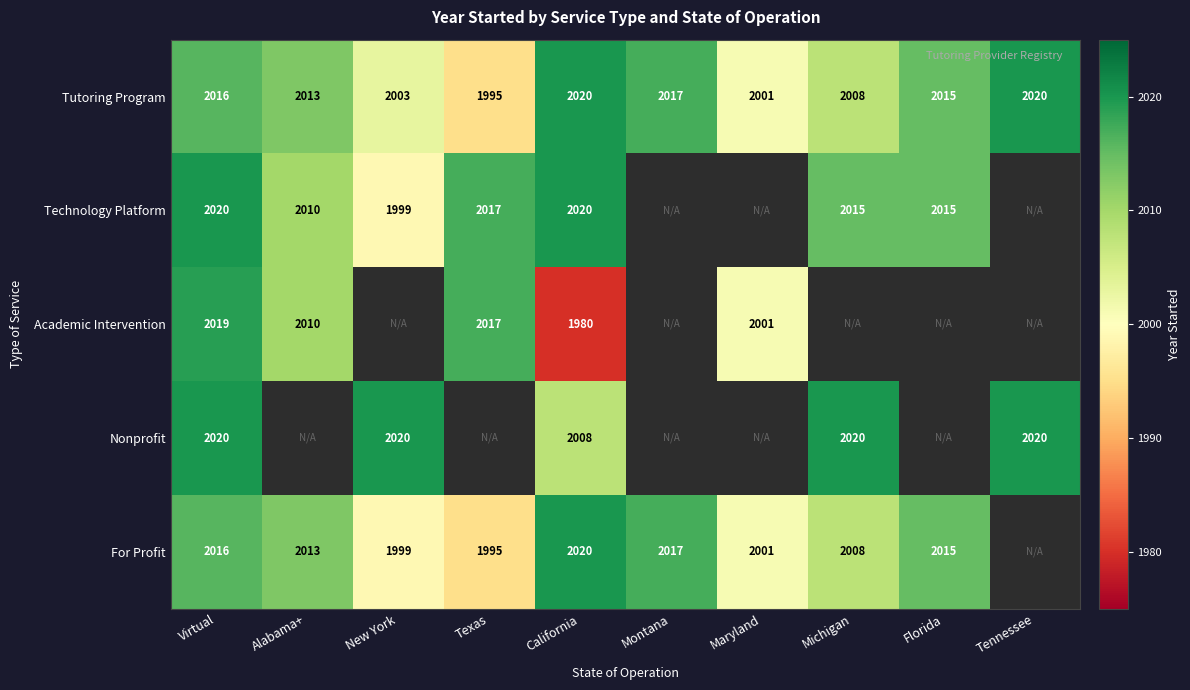

Is it true that Technology Platform equals 2020 at California?

True